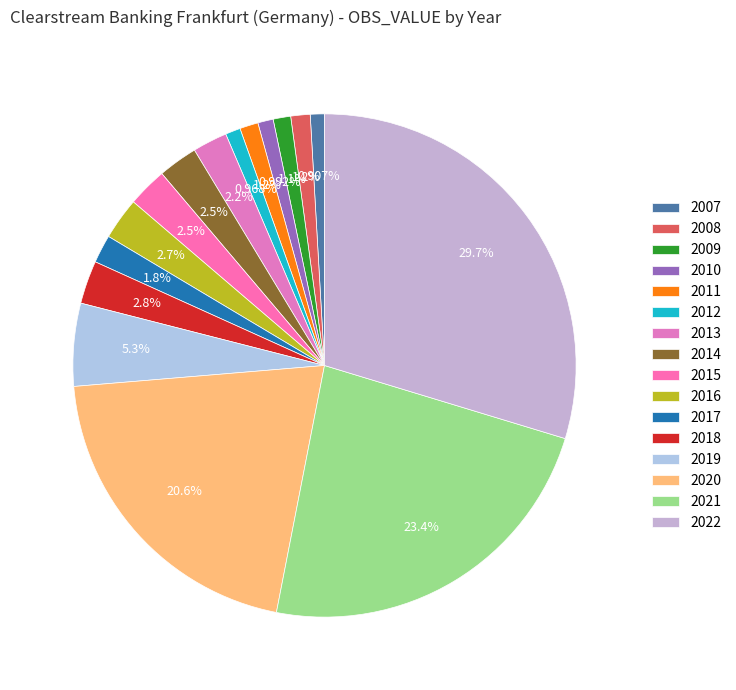

Which has a higher value, 2021 or 2017?

2021